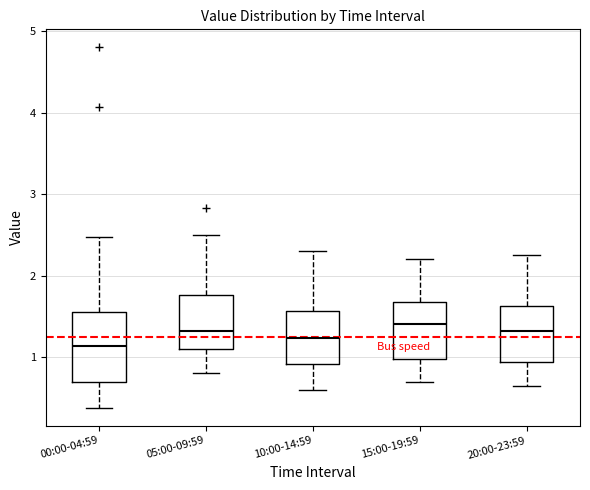

Reading left to right, transcribe this box plot: for each box, give where its median line is, the range the box spans, and where its two whiskers end, as read against the y-axis. The values are not printed on the chart, so give them approximately, as read against the axis.

00:00-04:59: median 1.1, box 0.7 to 1.6, whiskers 0.4 to 2.5
05:00-09:59: median 1.3, box 1.1 to 1.8, whiskers 0.8 to 2.5
10:00-14:59: median 1.2, box 0.9 to 1.6, whiskers 0.6 to 2.3
15:00-19:59: median 1.4, box 1.0 to 1.7, whiskers 0.7 to 2.2
20:00-23:59: median 1.3, box 0.9 to 1.6, whiskers 0.7 to 2.3